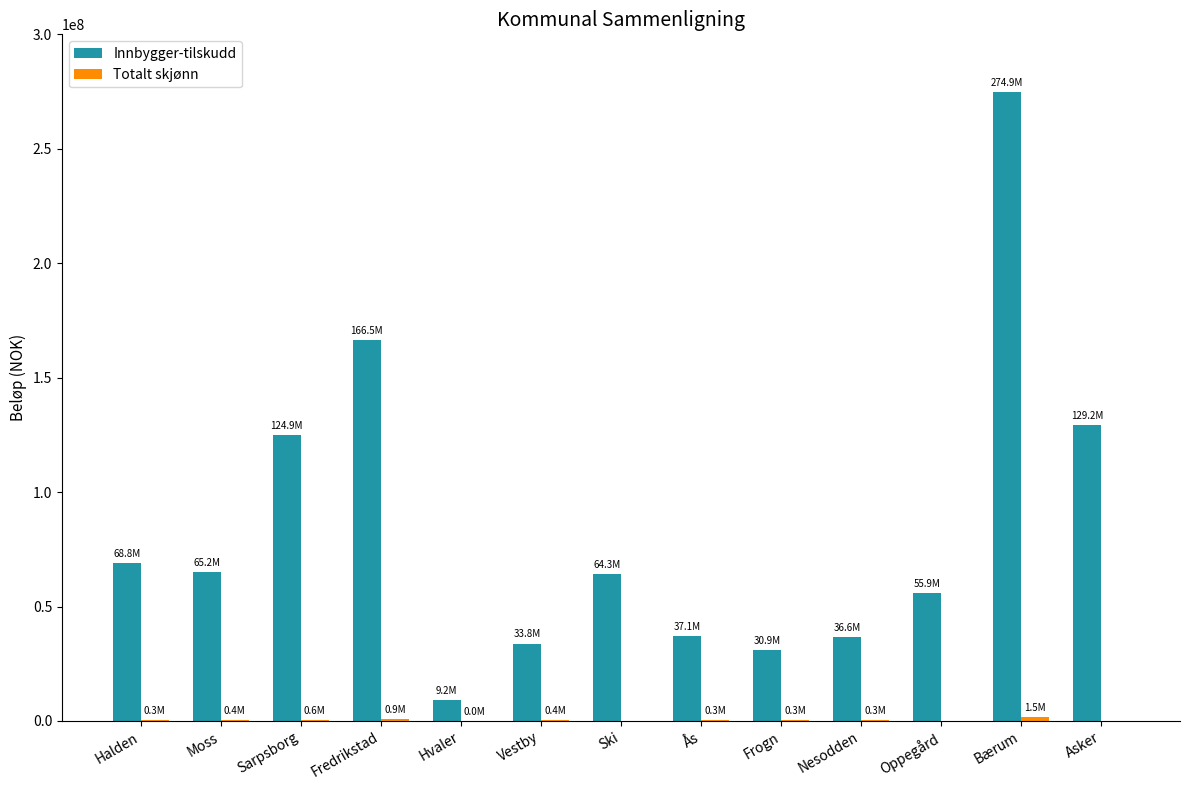

Which series changed the most between Hvaler and Ås?

Innbygger-tilskudd